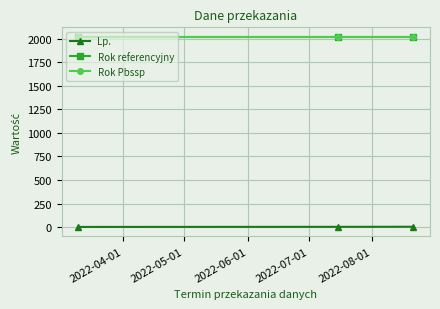

What is the maximum value for Rok referencyjny?

2021